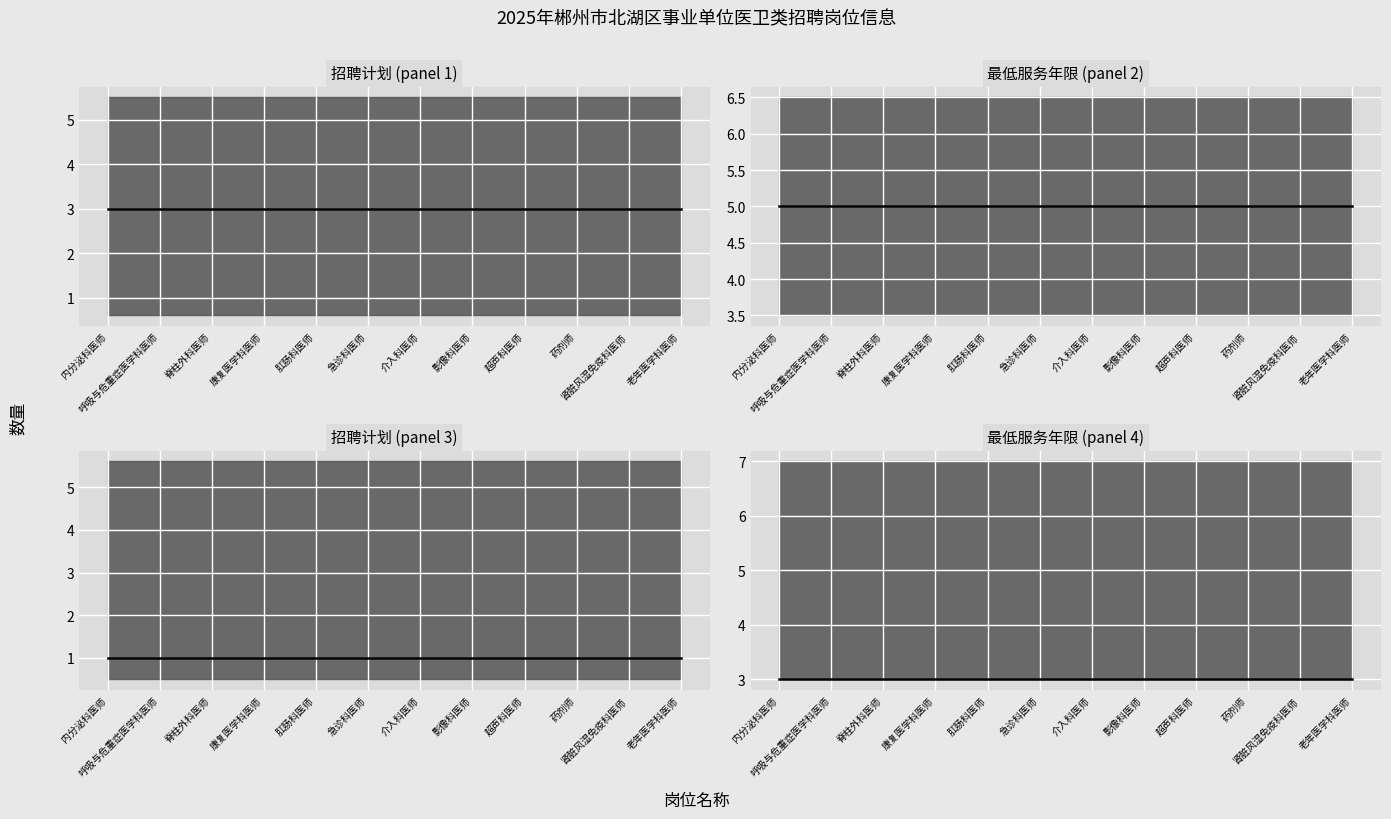

At which label does 最低服务年限 reach its minimum?

内分泌科医师